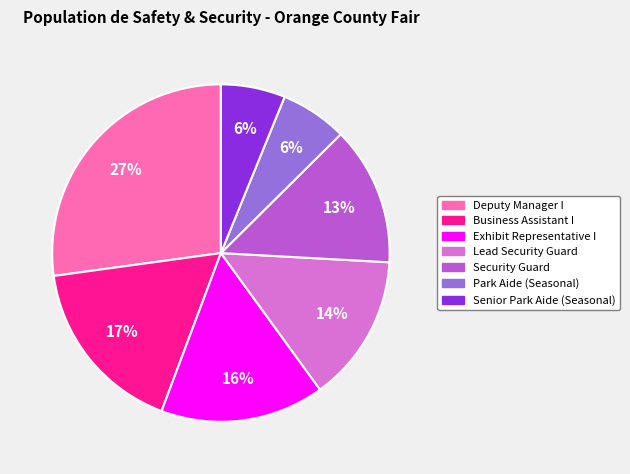

True or false: Security Guard accounts for 24% of the total.

False